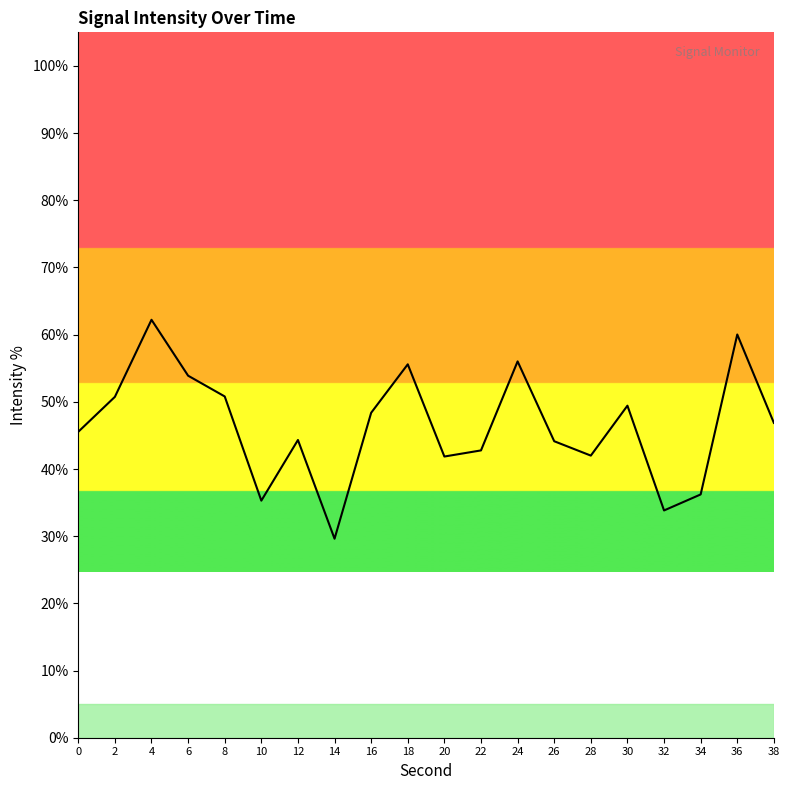

What is the greatest value displayed?

62.2